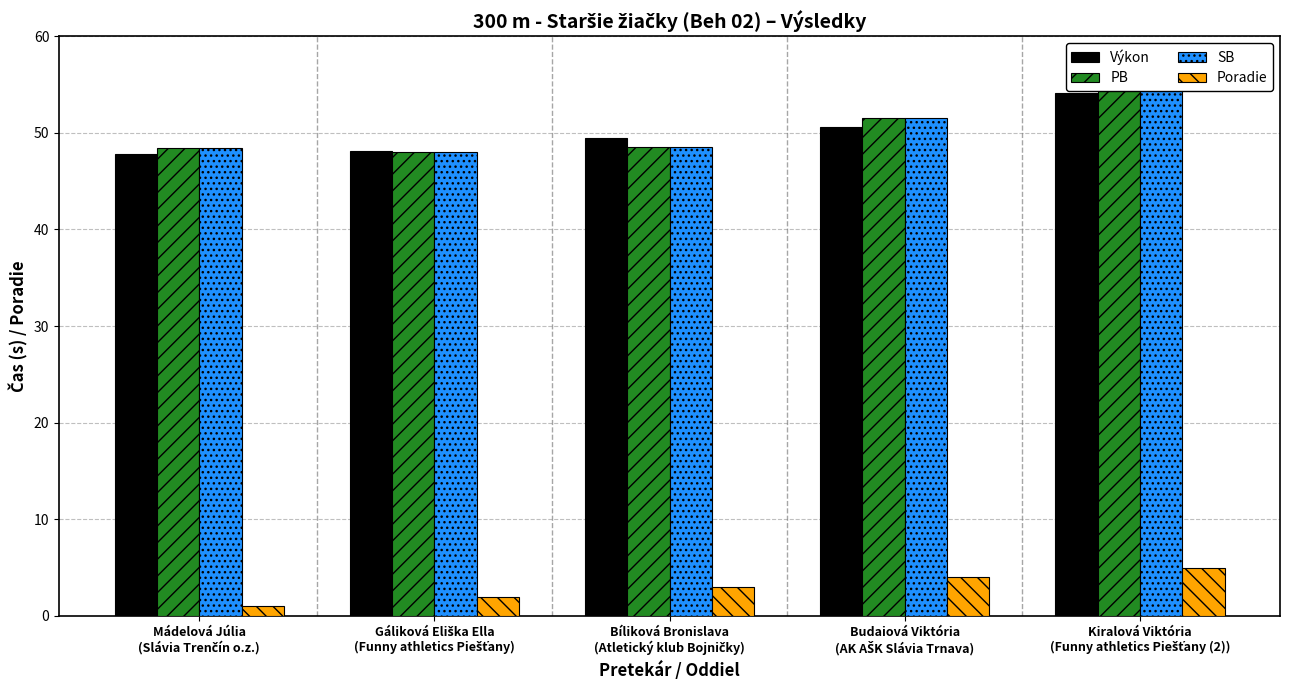

What are all the series names shown in the legend?

Výkon, PB, SB, Poradie